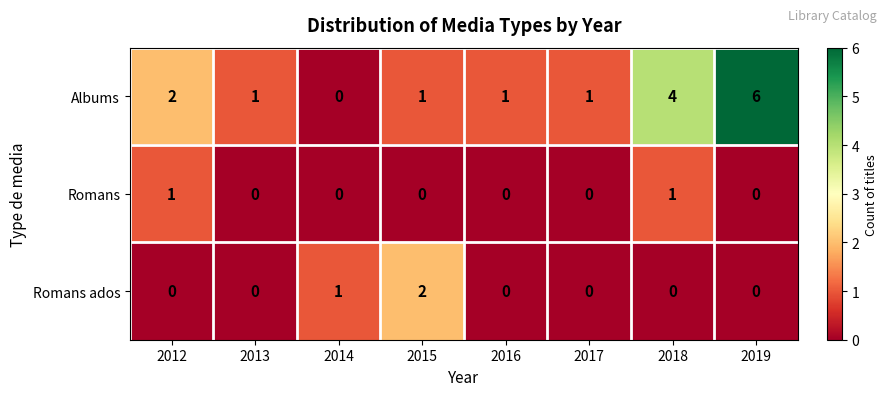

How many categories are shown in the chart?

8